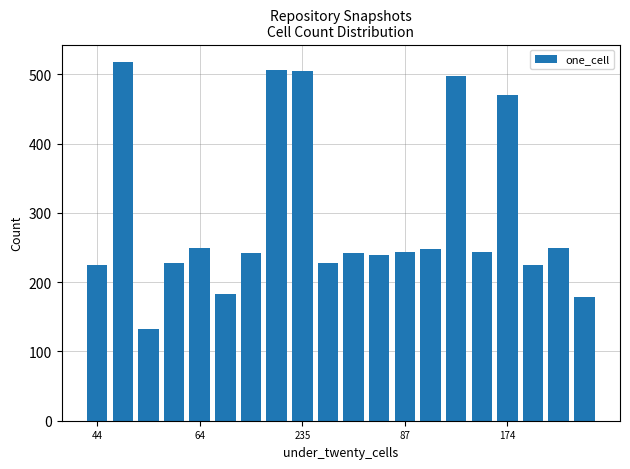

What is the minimum value shown in the chart?

132